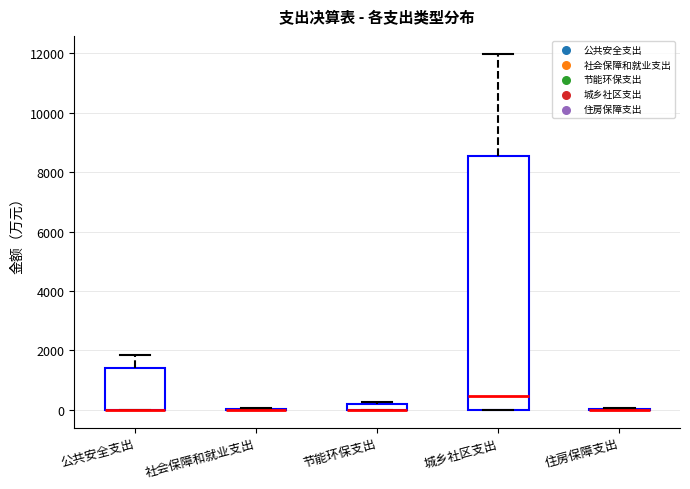

Where does the upper whisker of the box for 城乡社区支出 end on the y-axis? The values are not printed on the chart, so give them approximately, as read against the axis.

12000